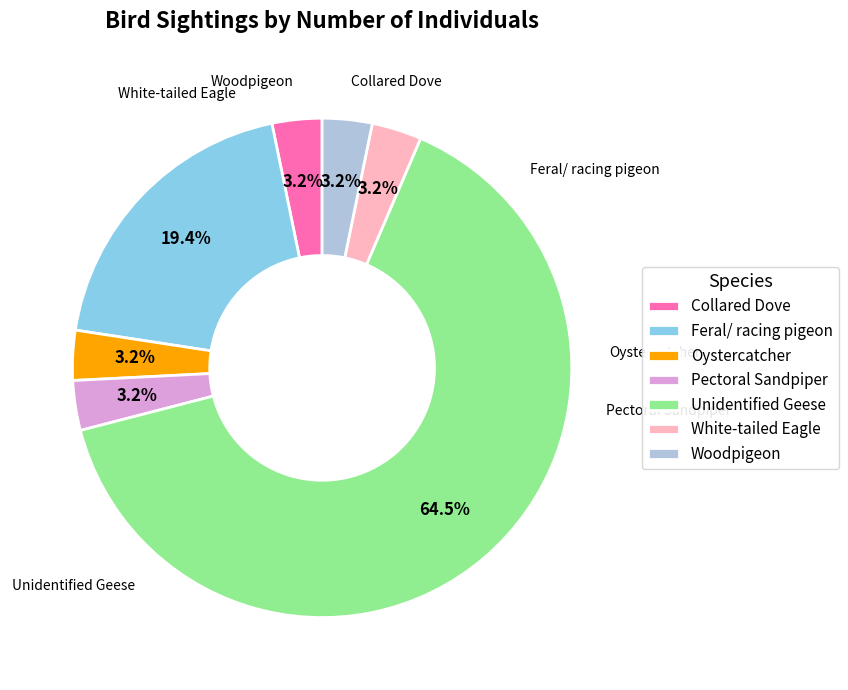

Does Unidentified Geese represent more than half of the total?

Yes